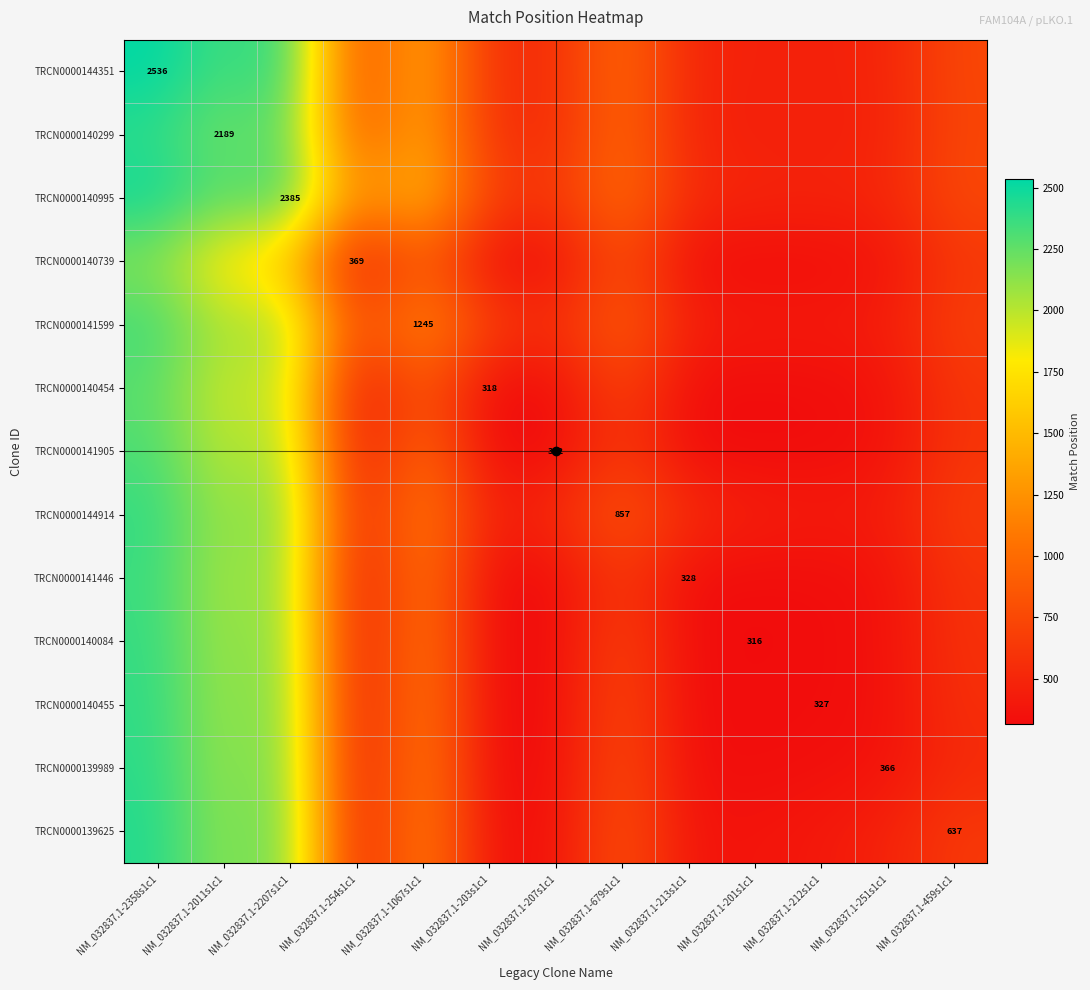

List the labels in order of TRCN0000140454 value, largest first.

NM_032837.1-2358s1c1, NM_032837.1-2207s1c1, NM_032837.1-2011s1c1, NM_032837.1-1067s1c1, NM_032837.1-679s1c1, NM_032837.1-459s1c1, NM_032837.1-251s1c1, NM_032837.1-254s1c1, NM_032837.1-213s1c1, NM_032837.1-212s1c1, NM_032837.1-207s1c1, NM_032837.1-203s1c1, NM_032837.1-201s1c1